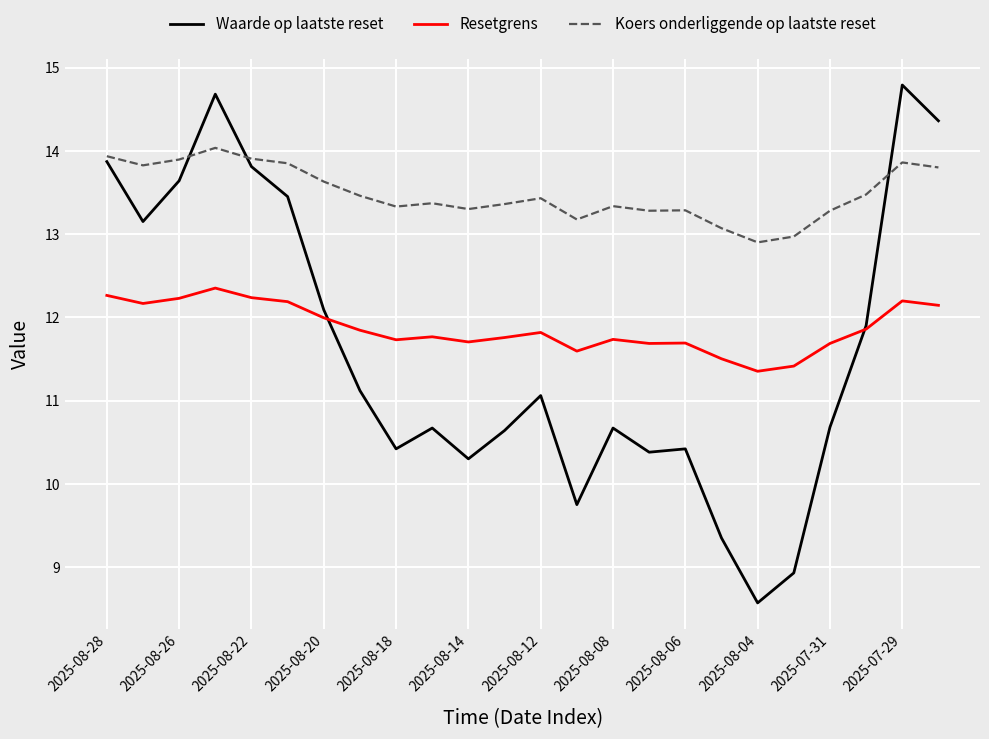

After their last crossing, which series has the higher values: Waarde op laatste reset or Koers onderliggende op laatste reset?

Waarde op laatste reset